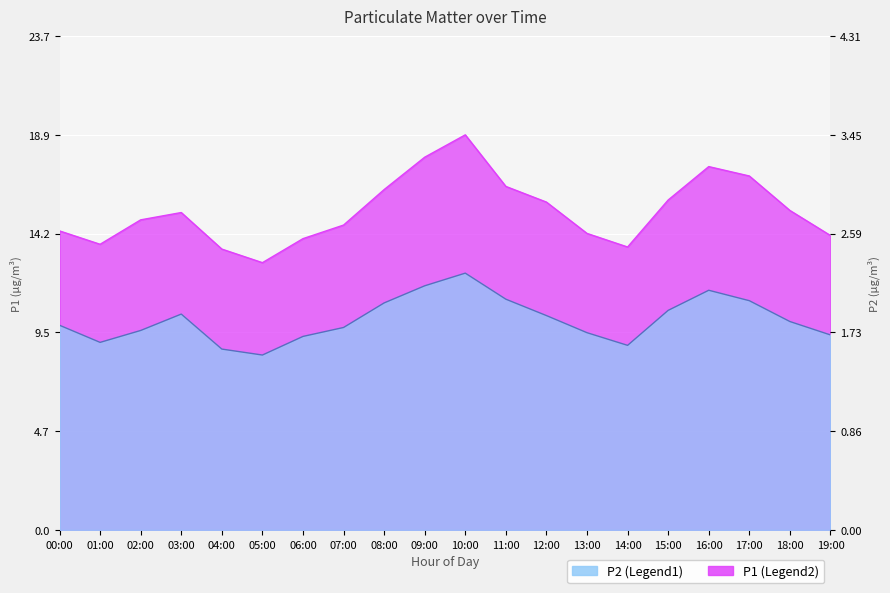

What is the approximate value of P1 at 19:00?

14.1